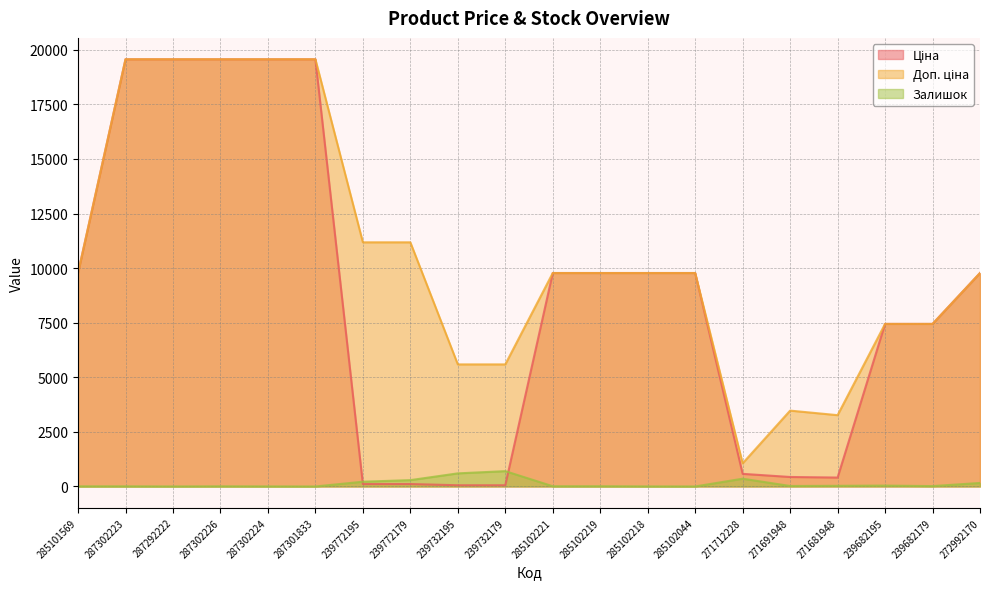

Which has a higher value, 287302226 or 271712228?

287302226